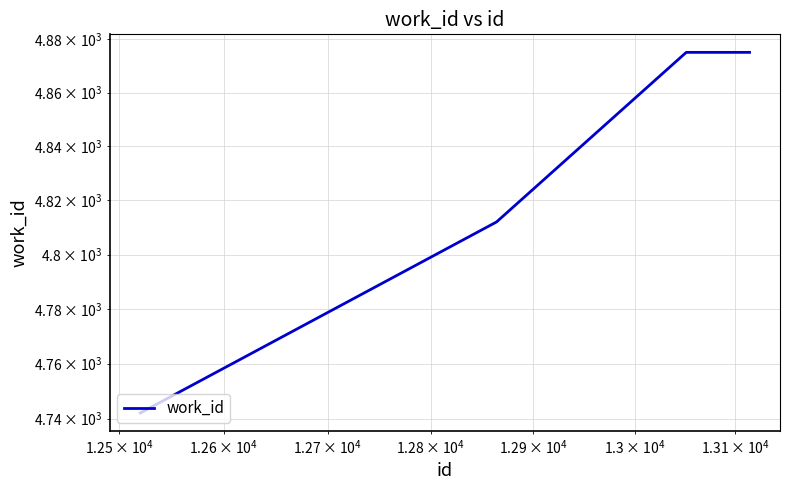

Reading left to right, what are all the values shown in this chart?

4742	4812	4875	4875	4875	4875